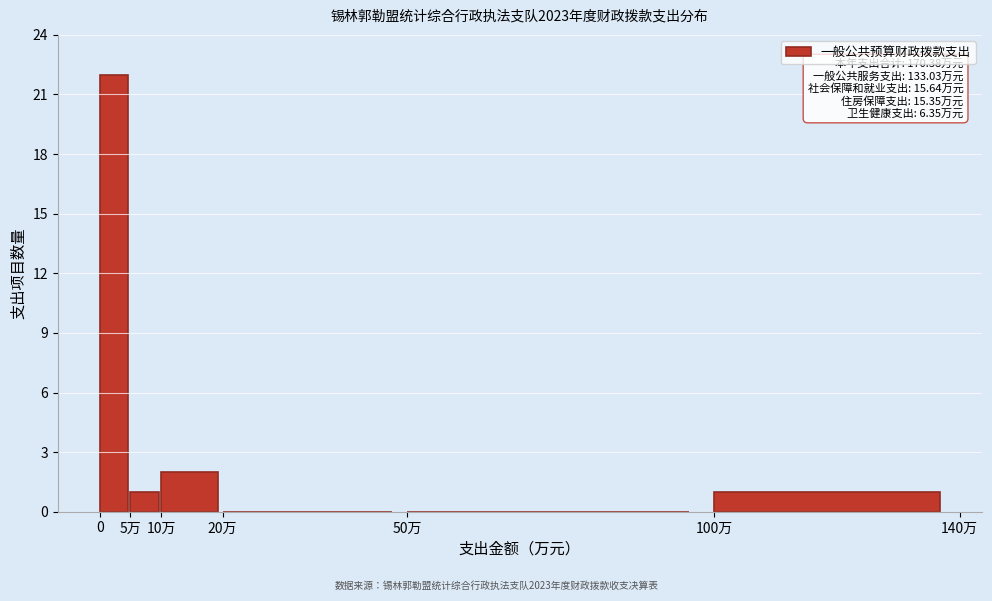

Reading left to right, what are all the values shown in this chart?

0=22	5万=1	10万=2	20万=0	50万=0	100万=1